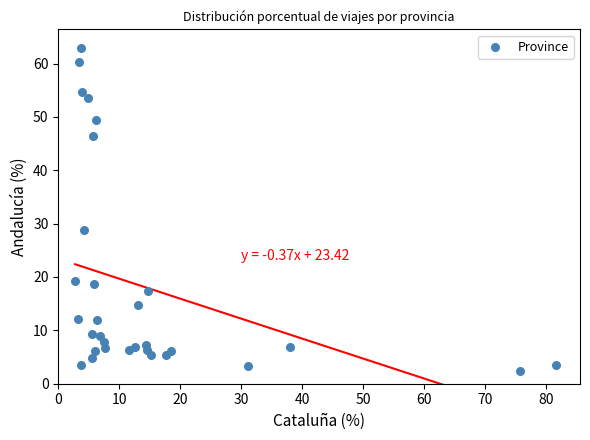

What Y value in the scatter plot is closest to 32?

28.9